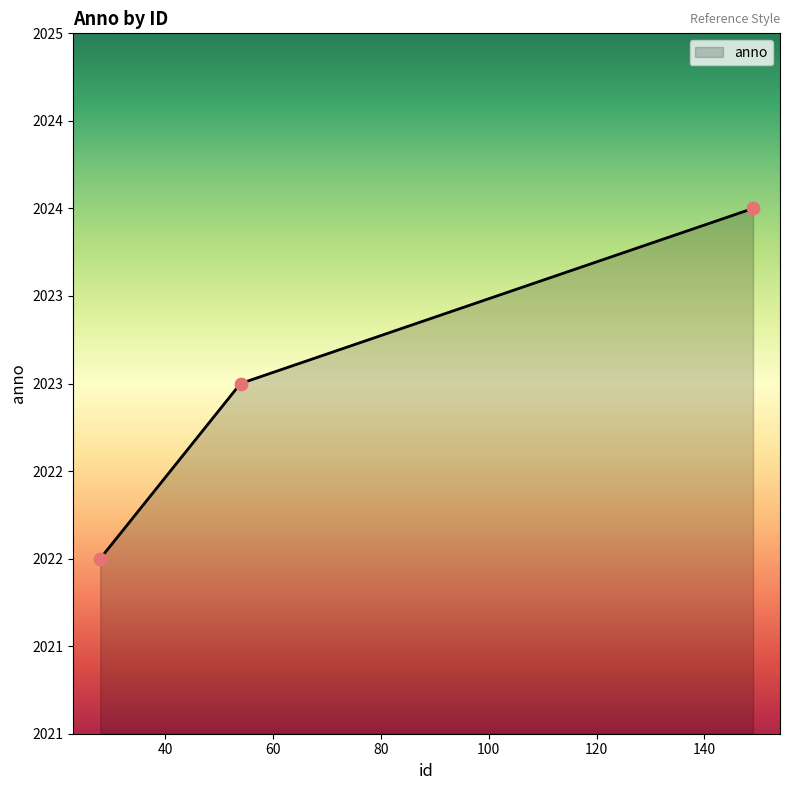

Does the chart have visible grid lines?

No